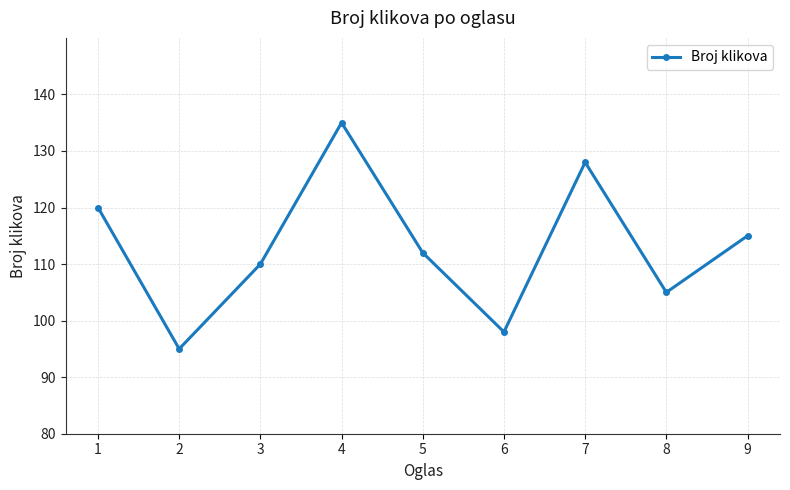

Rank the categories by value from highest to lowest.

4, 7, 1, 9, 5, 3, 8, 6, 2